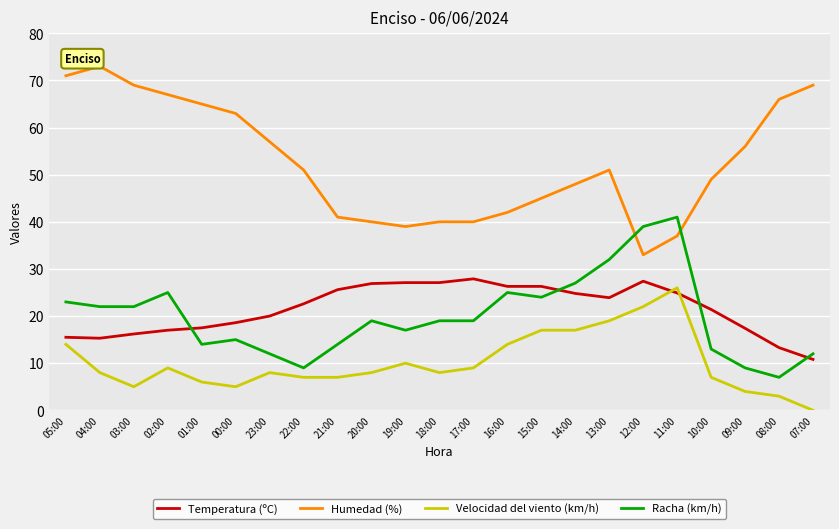

Which series has the widest spread of values?

Humedad (%)